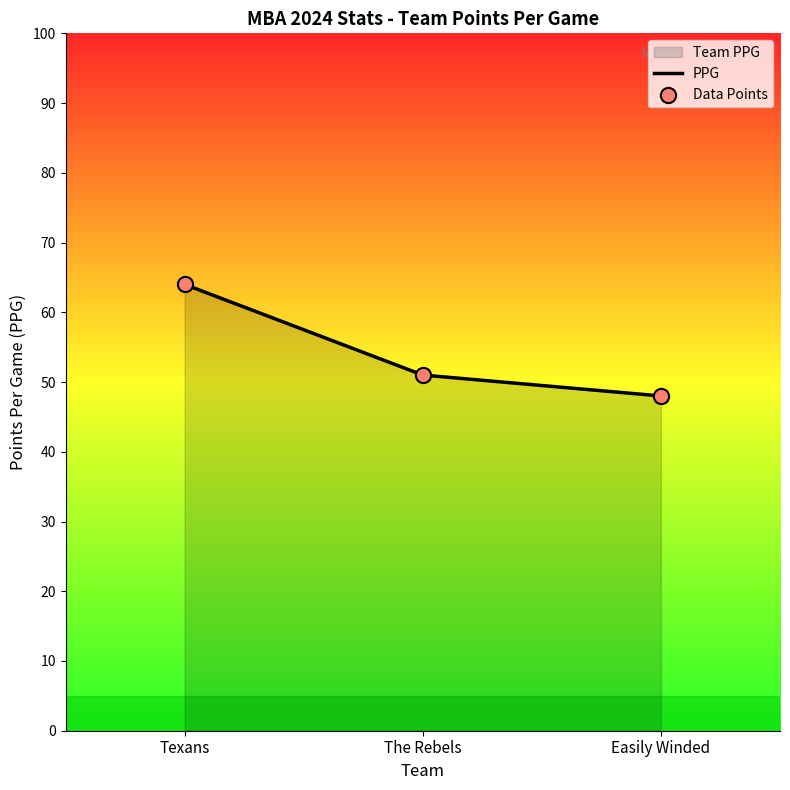

Which series reaches the minimum Y coordinate?

PPG